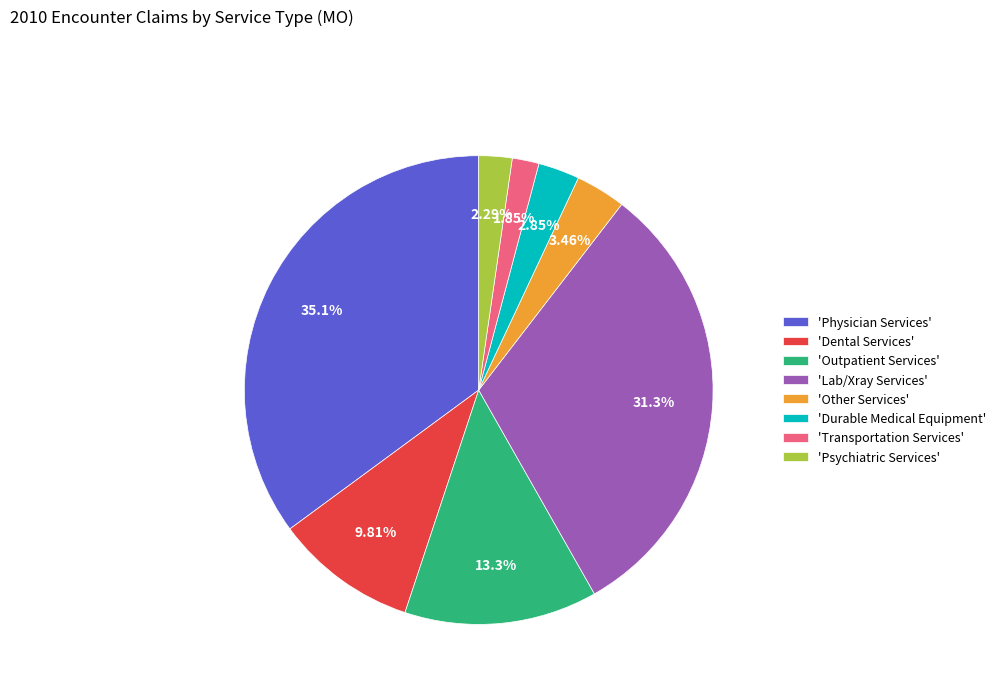

Which category has the biggest portion of the pie?

'Physician Services'